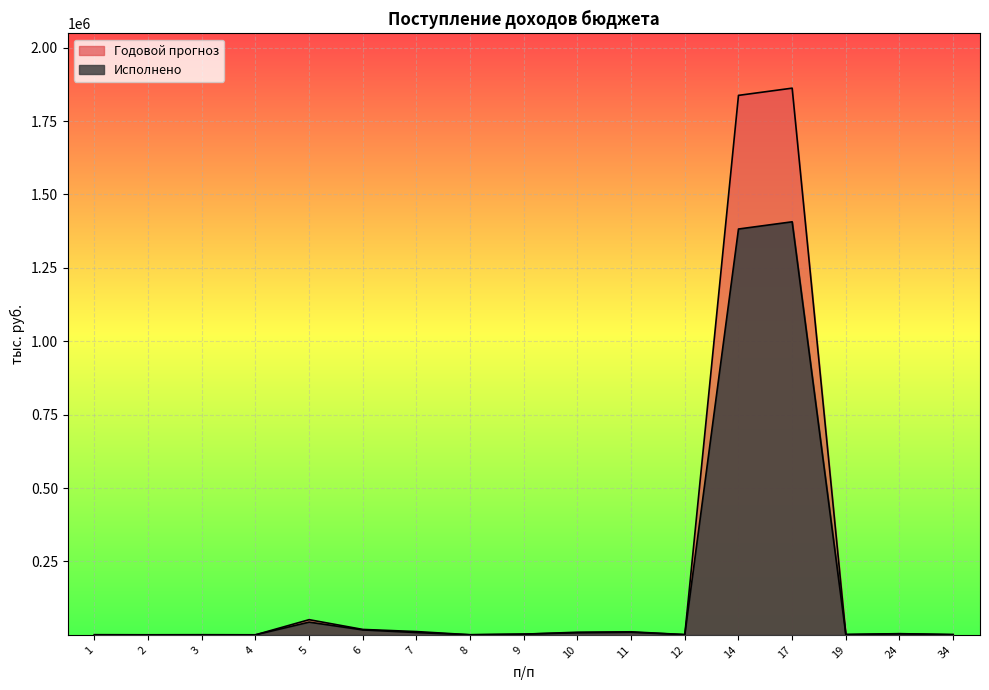

What is the lowest value of the Исполнено series?

10.3